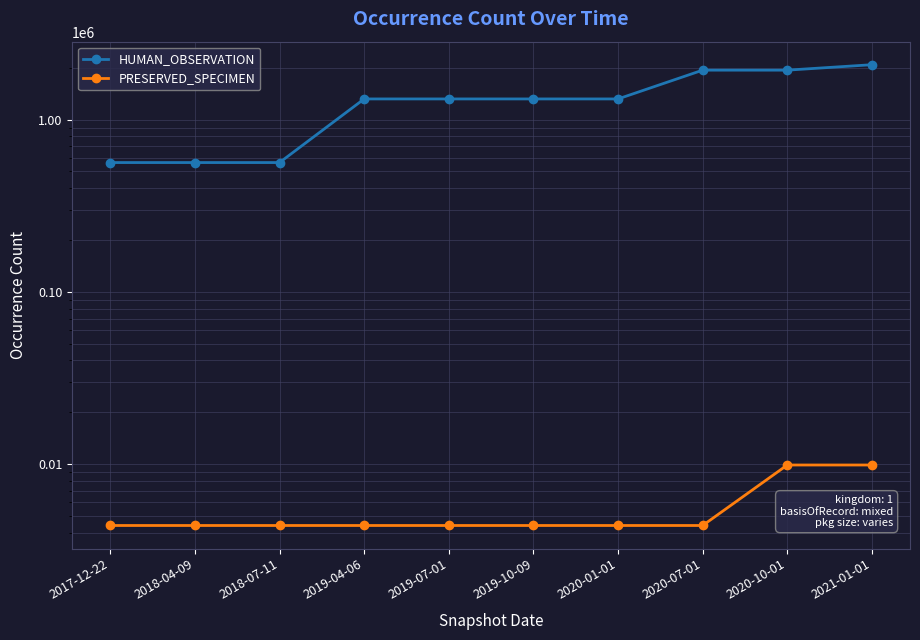

What is the value of the PRESERVED_SPECIMEN point at the 2nd from the left?

4400